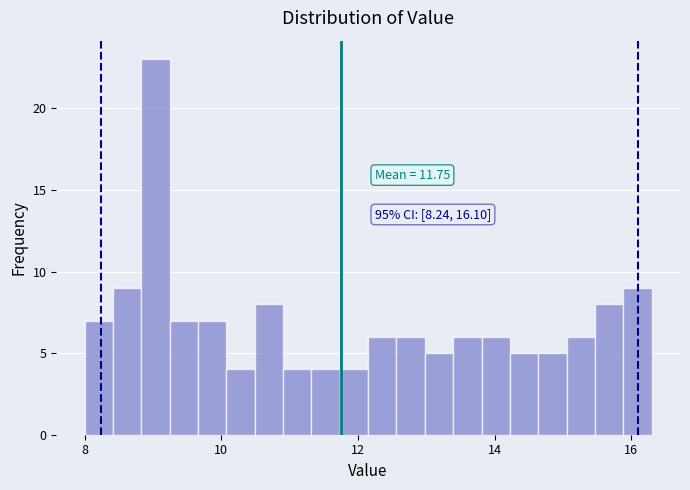

Read against the x-axis, roughly where is the centre of the tallest bar?

9.0